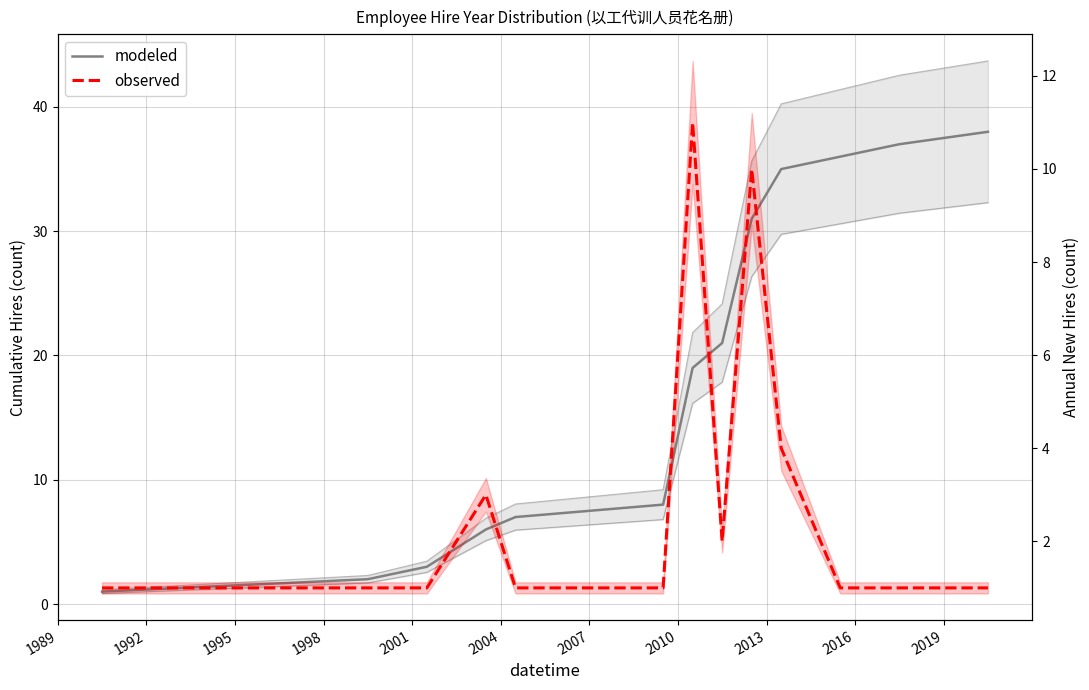

How many data points in observed are above 1?

5